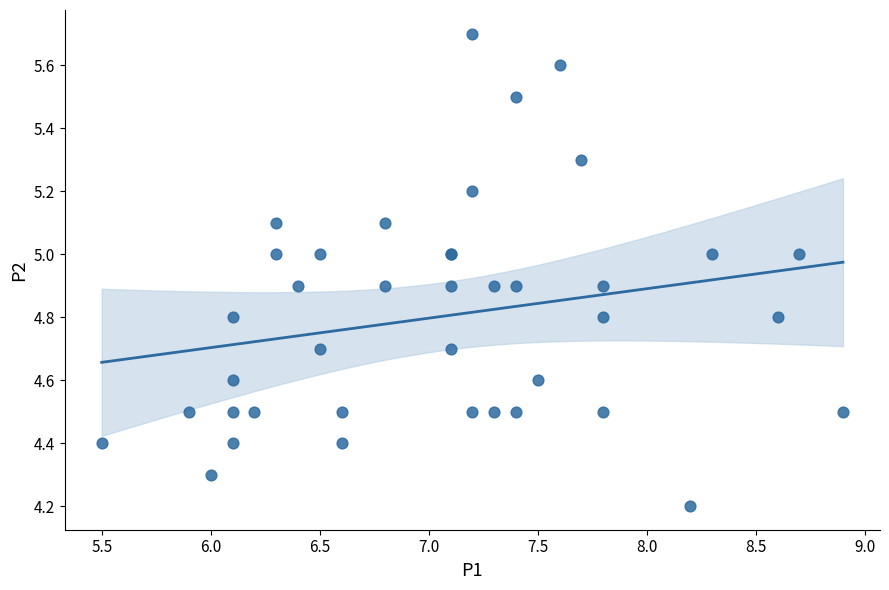

What Y value in the scatter plot is closest to 4?

4.2